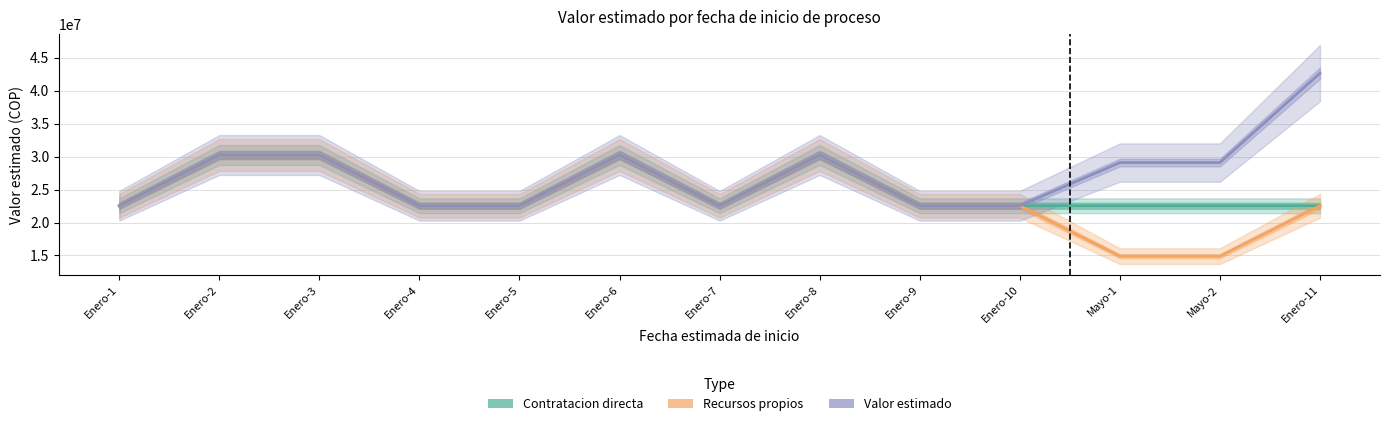

At which category does the chart reach its minimum across all series?

Mayo-1